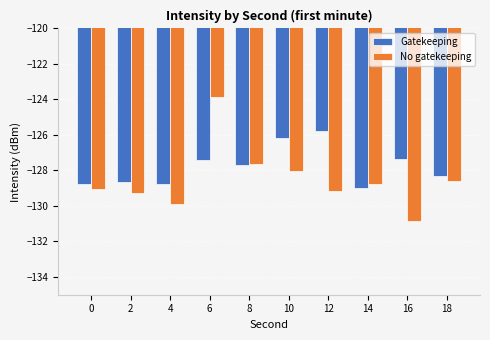

True or false: No gatekeeping has a value of -43.6 at 4.

False